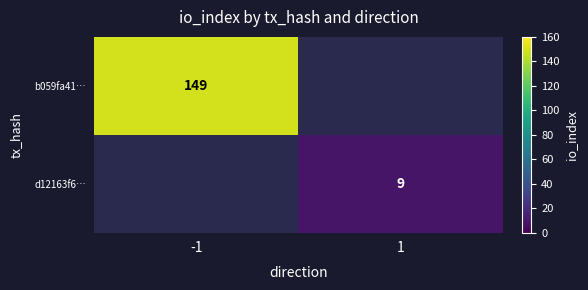

What is the greatest value displayed?

149.0